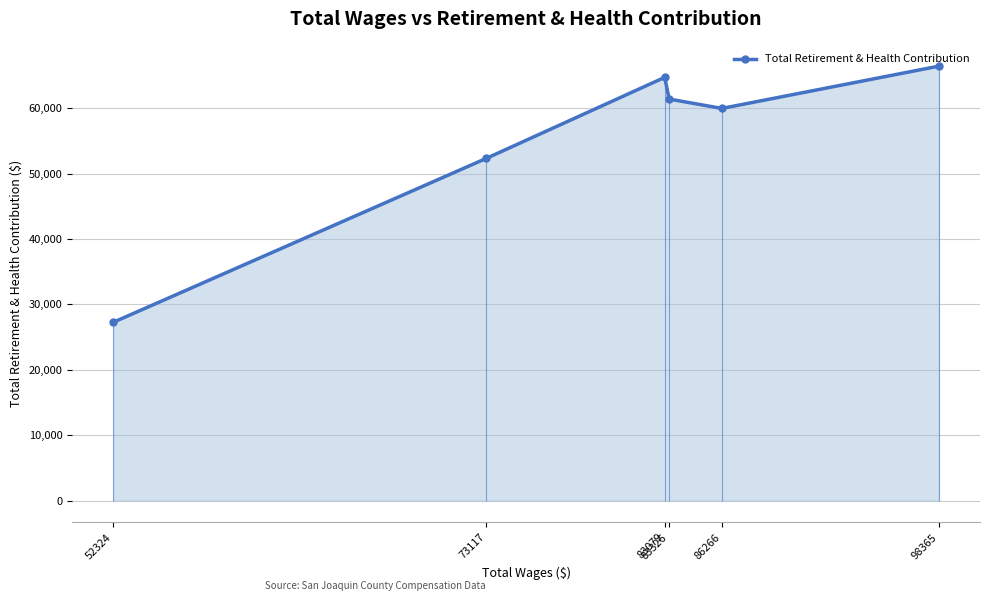

What is the highest value of the Total Retirement & Health Contribution series?

66415